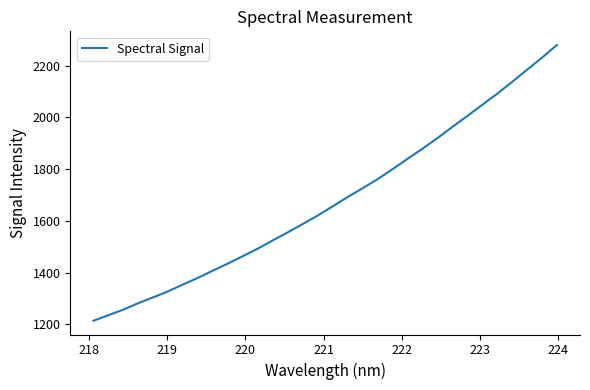

Reading left to right, extract all data points from this chart.

1214.1	1235.5	1257.1	1282.1	1304.6	1328.0	1354.5	1380.2	1408.0	1435.4	1464.0	1492.9	1524.7	1555.9	1588.1	1620.8	1656.1	1692.1	1726.0	1761.1	1799.6	1839.3	1878.5	1919.4	1962.6	2004.8	2047.9	2090.9	2136.5	2183.5	2230.0	2278.9